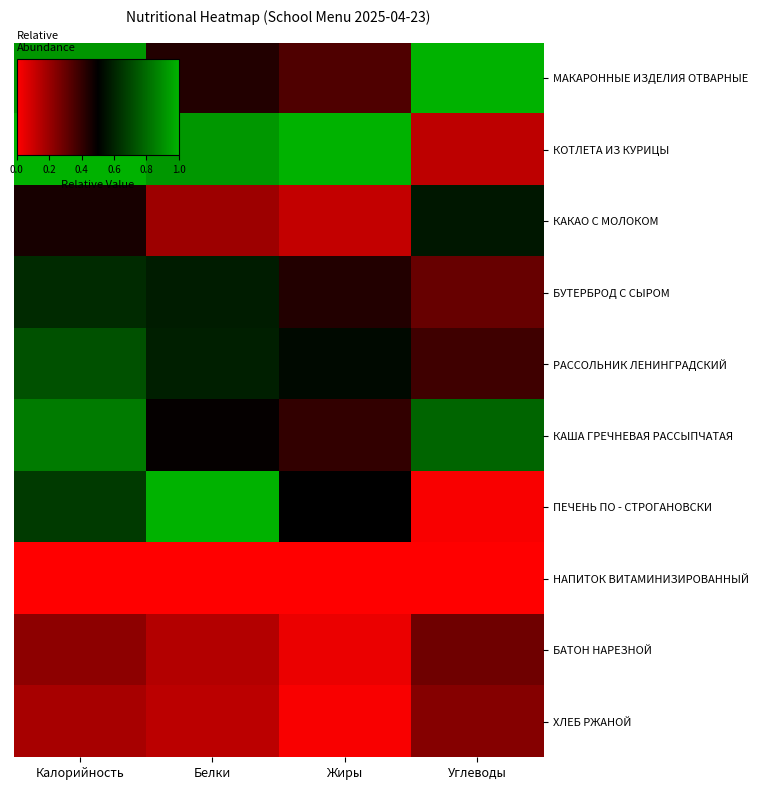

Rank the series by their maximum value, from lowest to highest.

НАПИТОК ВИТАМИНИЗИРОВАННЫЙ, ХЛЕБ РЖАНОЙ, БАТОН НАРЕЗНОЙ, КАКАО С МОЛОКОМ, БУТЕРБРОД С СЫРОМ, РАССОЛЬНИК ЛЕНИНГРАДСКИЙ, КАША ГРЕЧНЕВАЯ РАССЫПЧАТАЯ, МАКАРОННЫЕ ИЗДЕЛИЯ ОТВАРНЫЕ, КОТЛЕТА ИЗ КУРИЦЫ, ПЕЧЕНЬ ПО - СТРОГАНОВСКИ